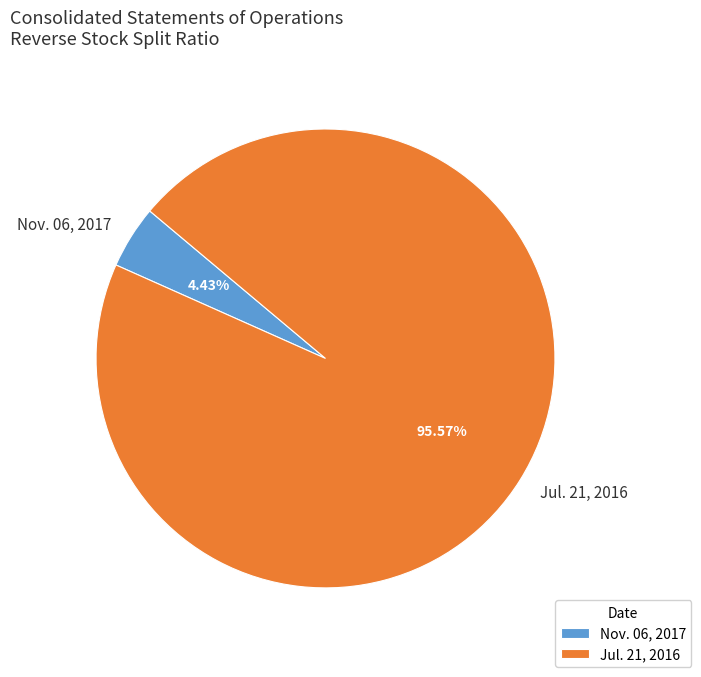

Rank the categories by value from highest to lowest.

Jul. 21, 2016, Nov. 06, 2017